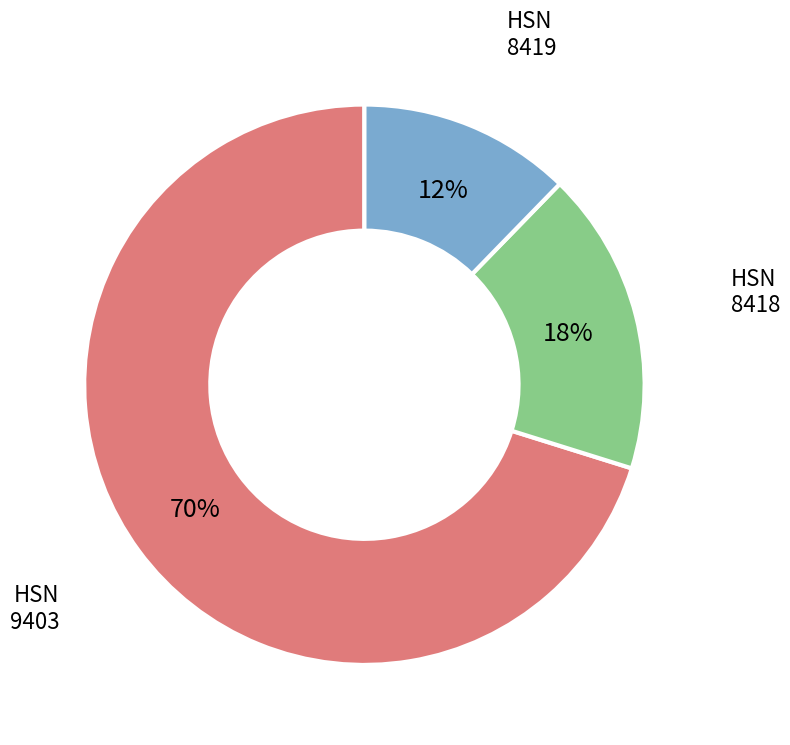

Which has a higher value, HSN 8418 or HSN 9403?

HSN 9403